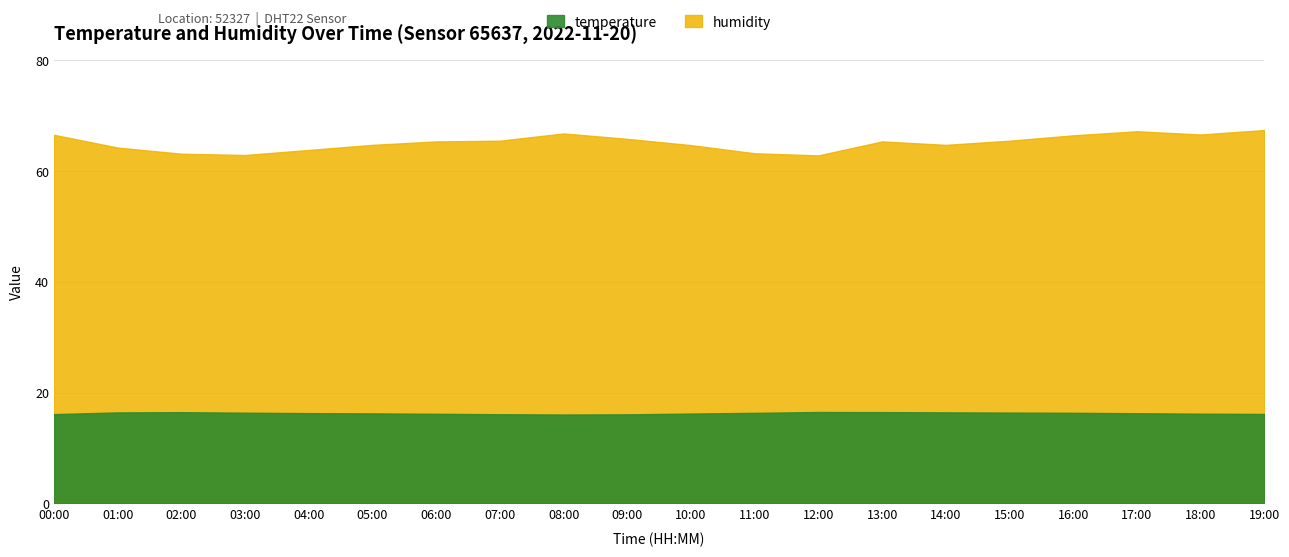

Does the chart have visible grid lines?

Yes